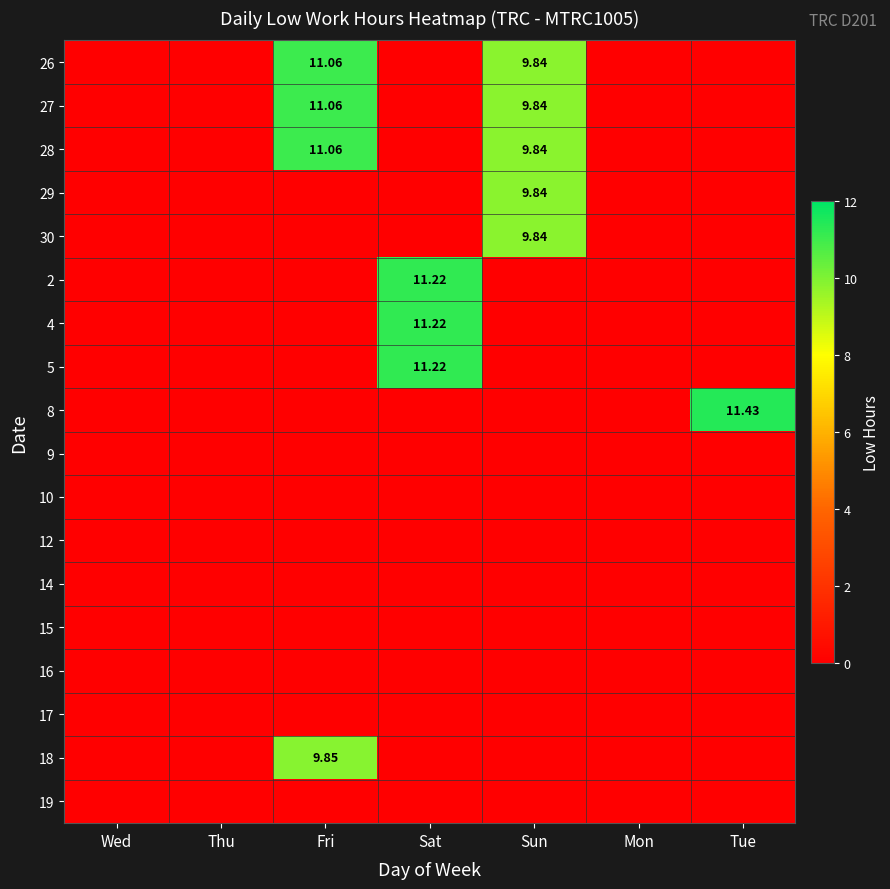

How many distinct data groups are displayed?

18